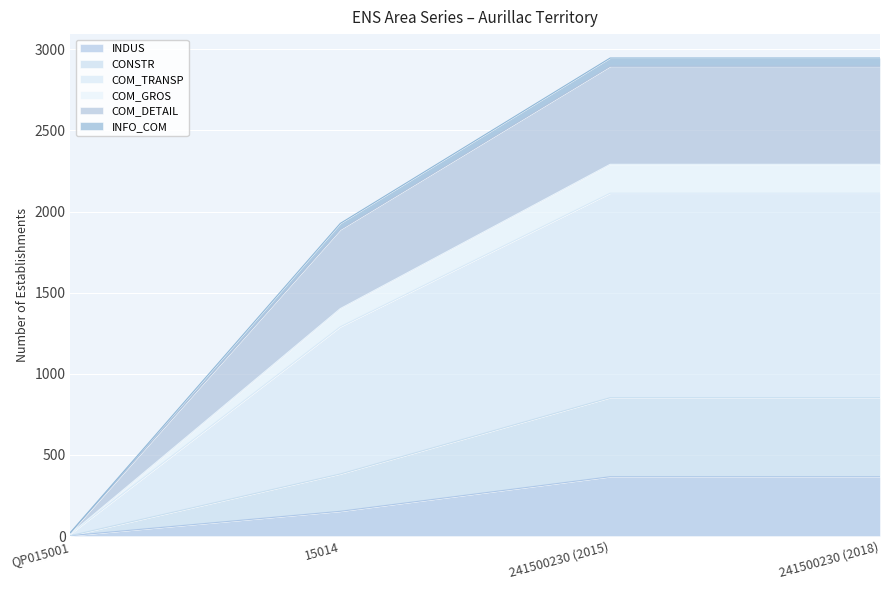

How many COM_DETAIL values are between 1889 and 2895?

3